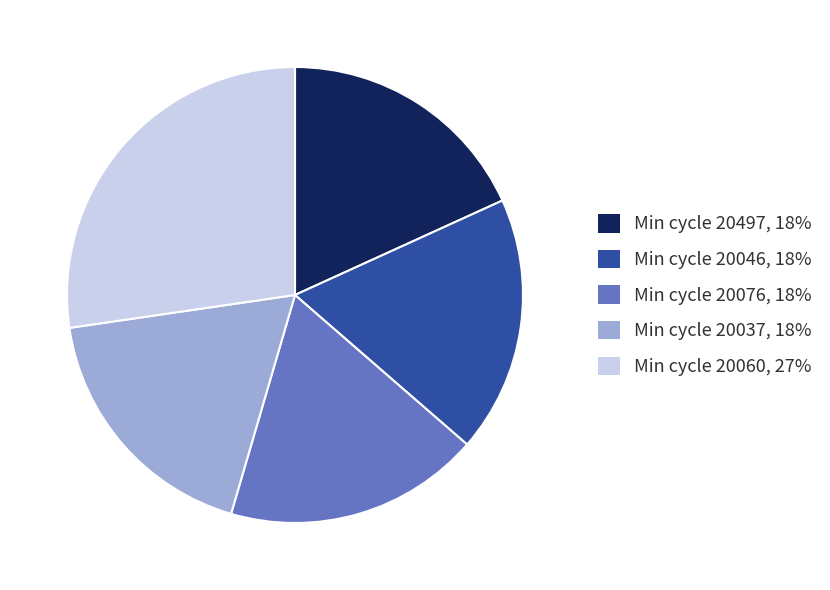

Does any single category account for the majority?

No